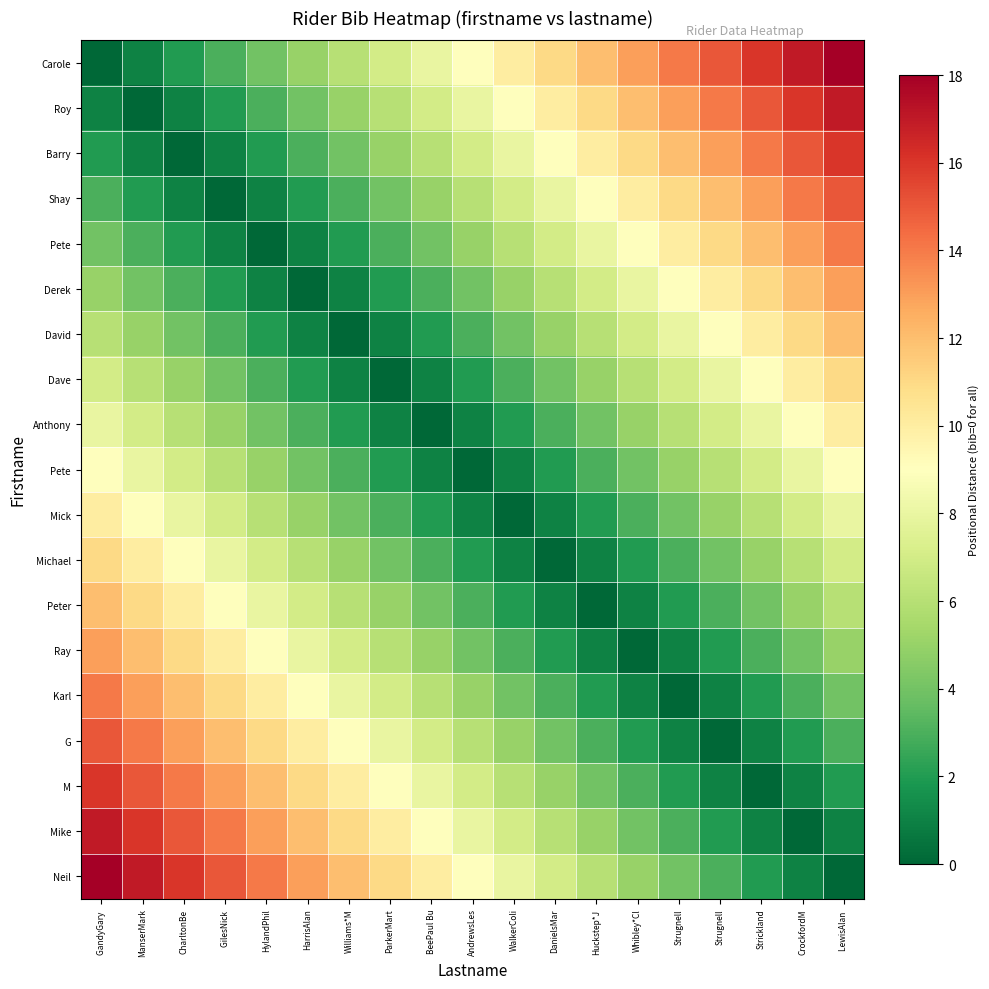

What is the difference between the highest and lowest values at GilesNick ?

15